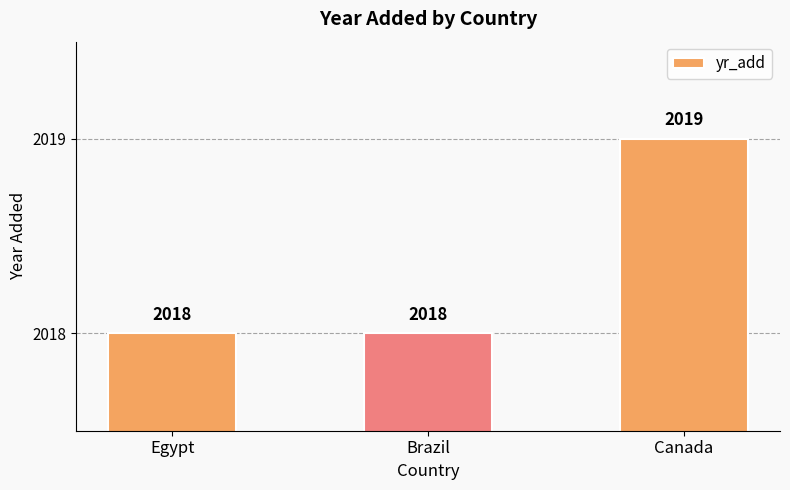

Reading right to left, list all the values displayed in this chart.

2019	2018	2018